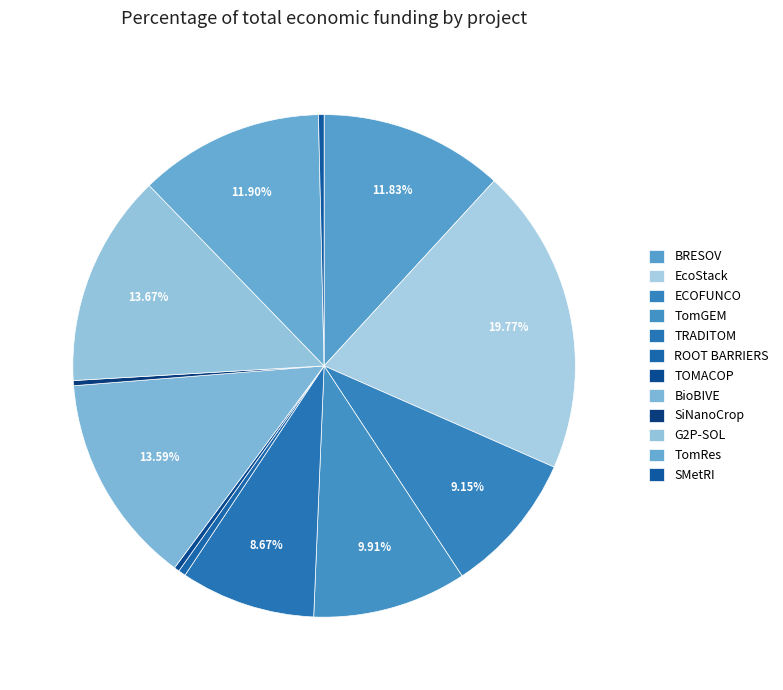

How many slices are in this pie chart?

12